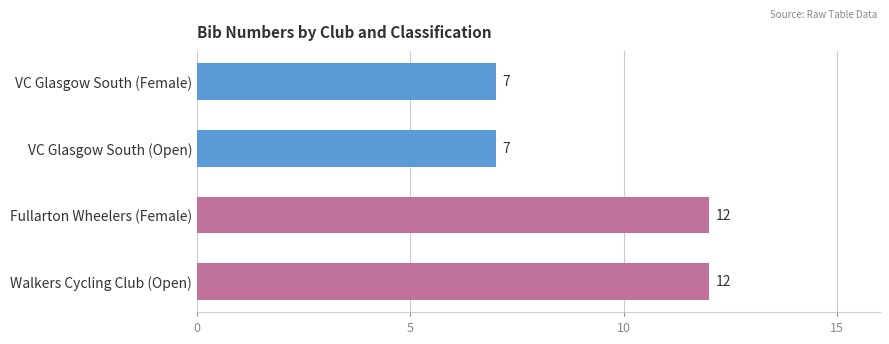

Approximately how many times larger is the value at Walkers Cycling Club (Open) compared to VC Glasgow South (Open)?

1.7